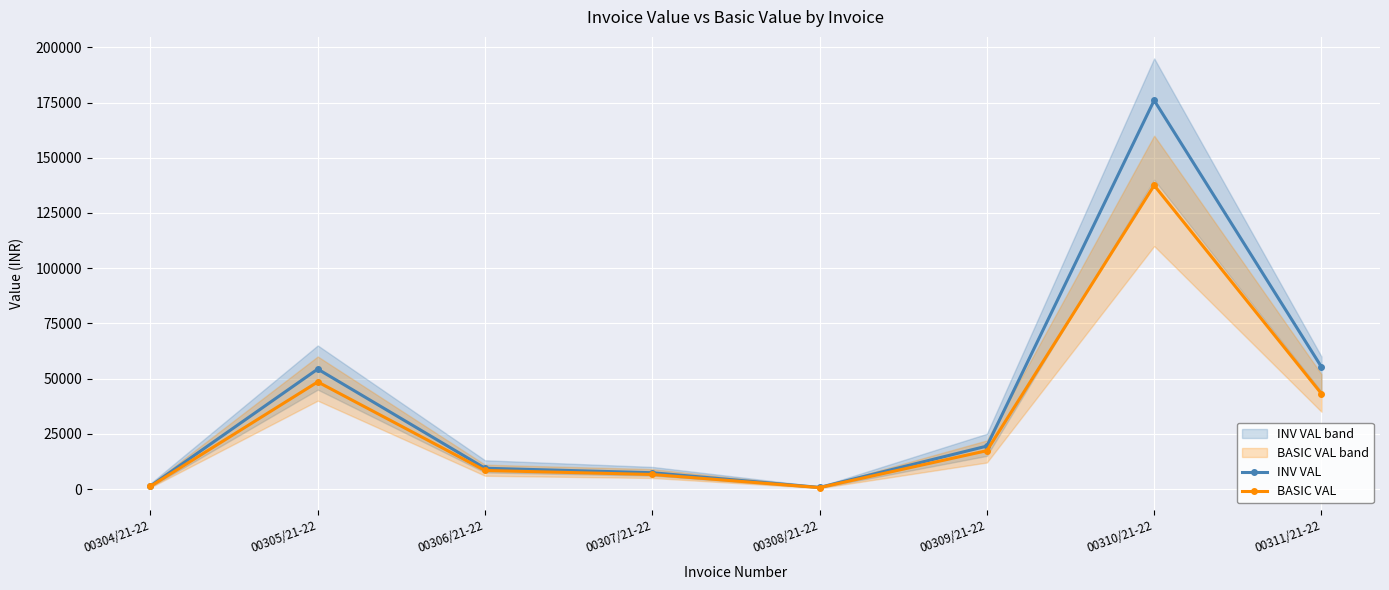

What is the minimum value for BASIC VAL?

648.0